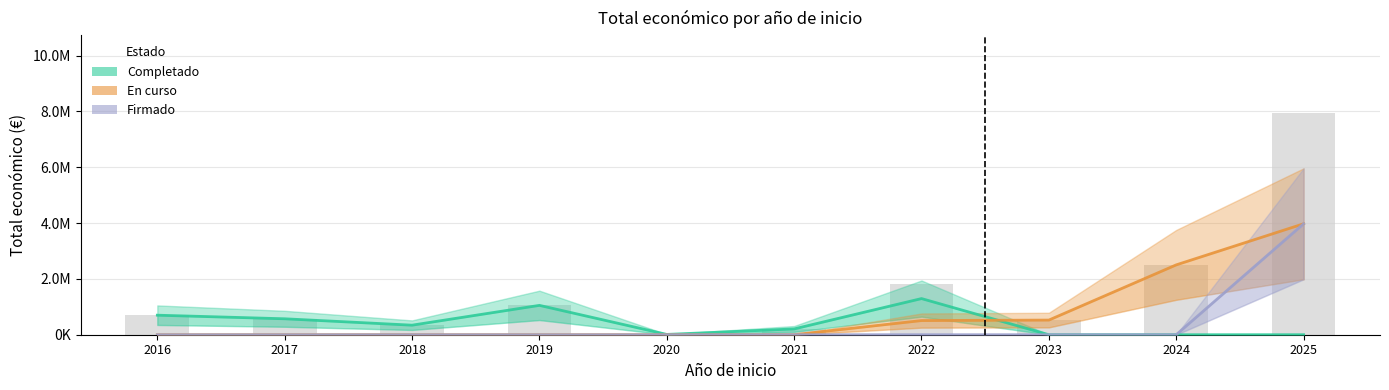

Which series has the largest total across all categories?

En curso